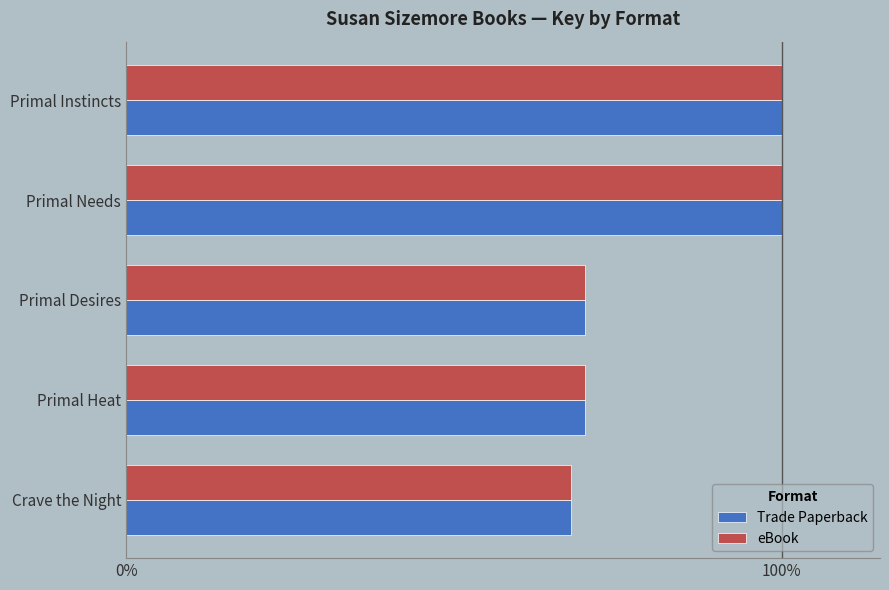

What is the approximate value of eBook at Primal Needs?

100.0